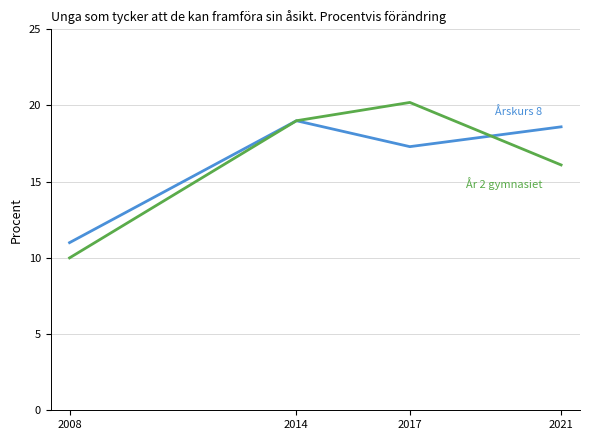

Is this an area chart (filled region under the line)?

No